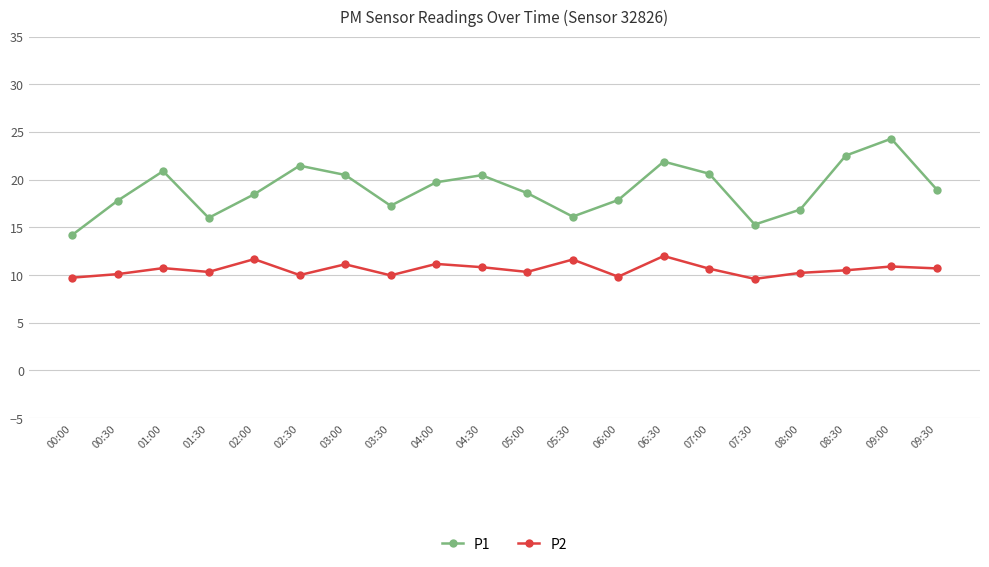

What value does the P1 series have at 06:00?

17.9